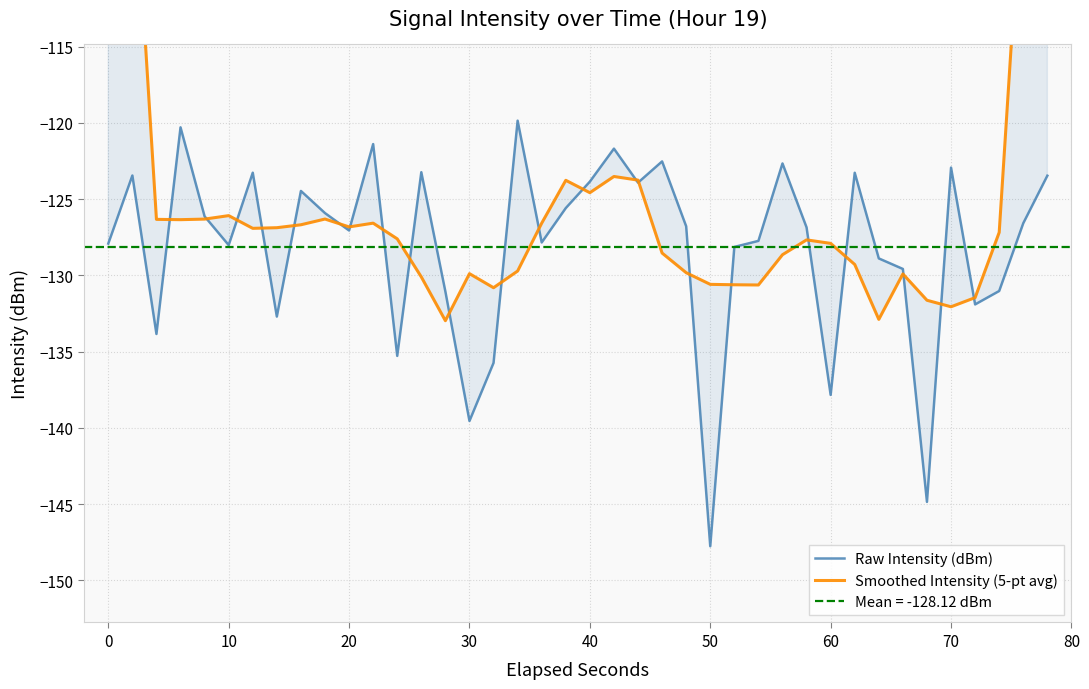

The value of Smoothed Intensity (5-pt avg) at 17 is -176.3. True or false?

False